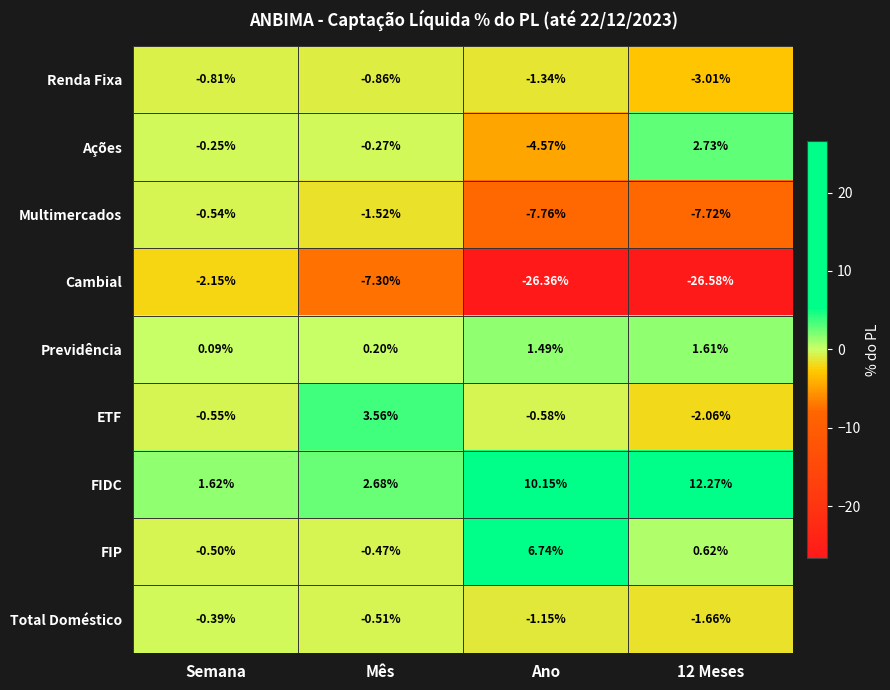

At which category does the chart reach its minimum across all series?

12 Meses